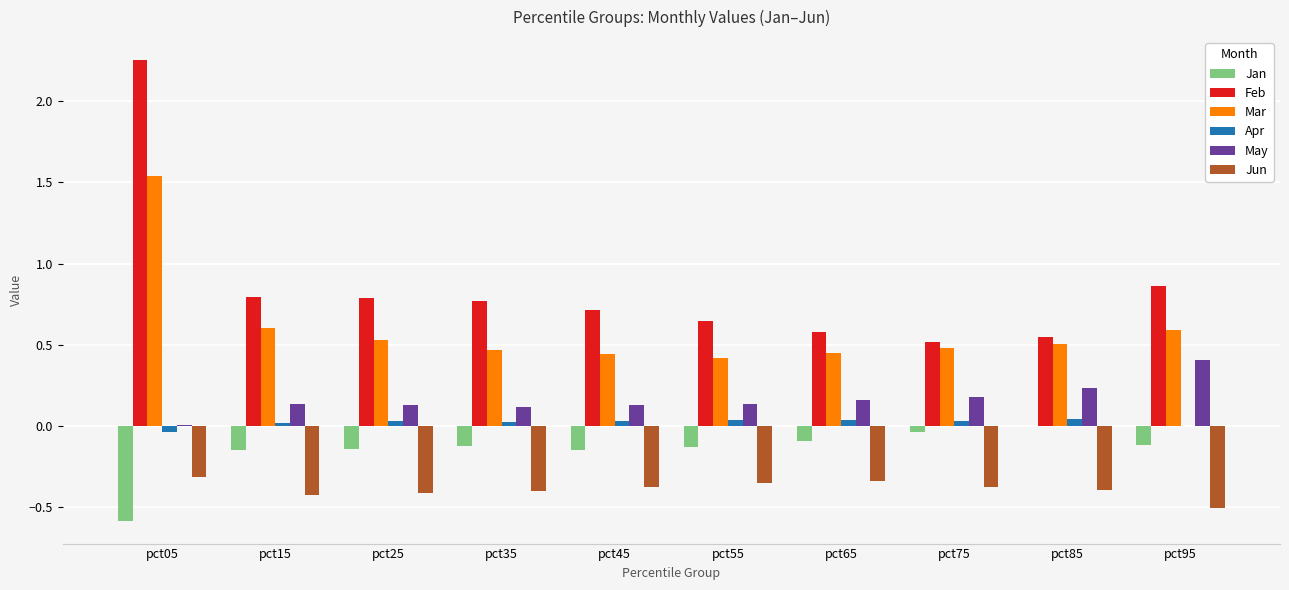

What is the spread (max minus min) of values at pct35?

1.2